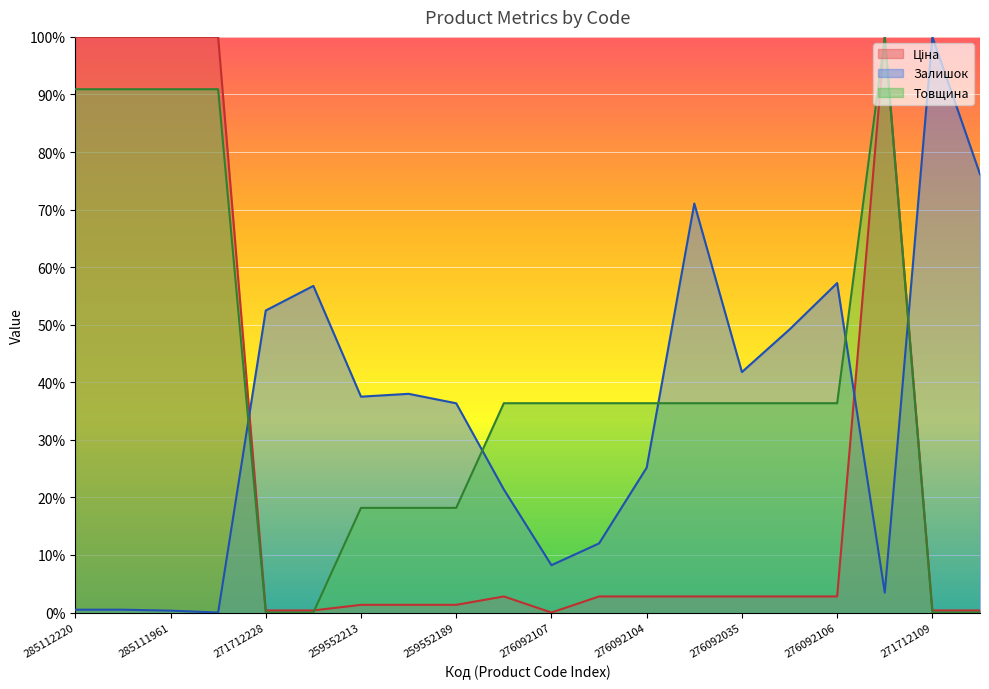

At how many categories does at least one series exceed 0?

20